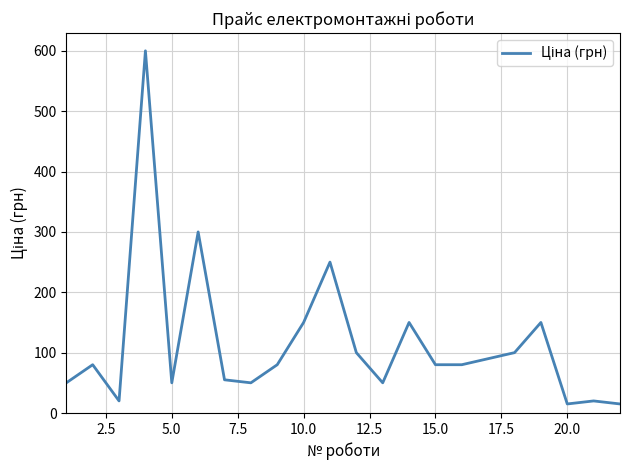

What is the difference between the maximum and minimum values?

585